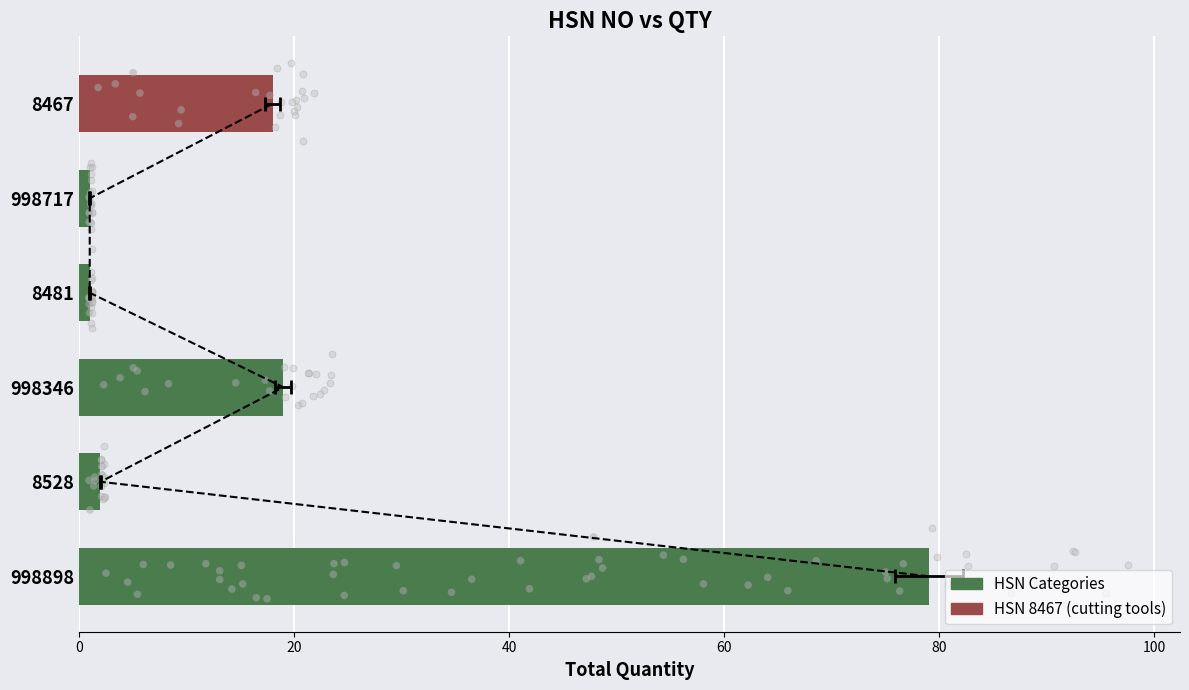

What is the change in value from 8528 to 8481?

-1